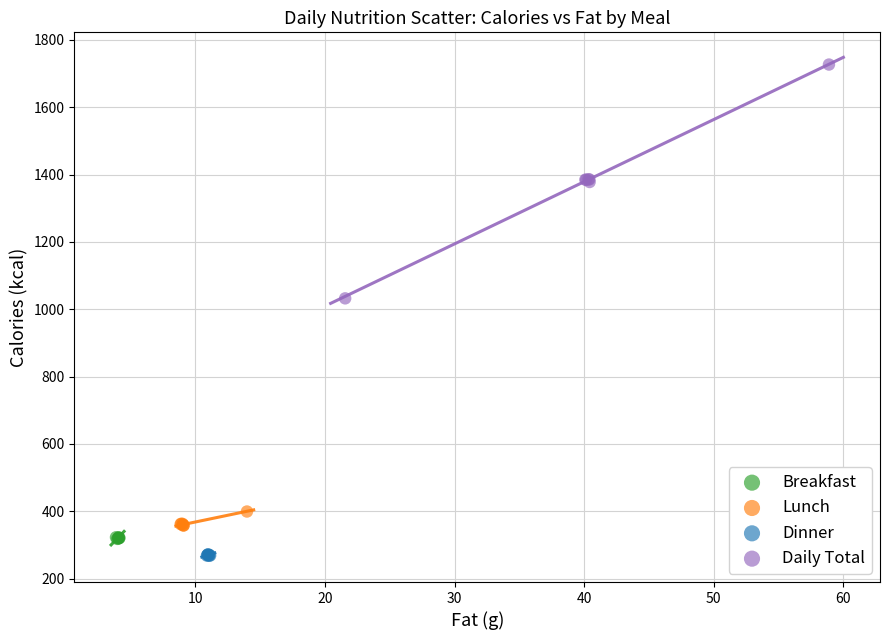

Which series reaches the minimum Y coordinate?

Dinner